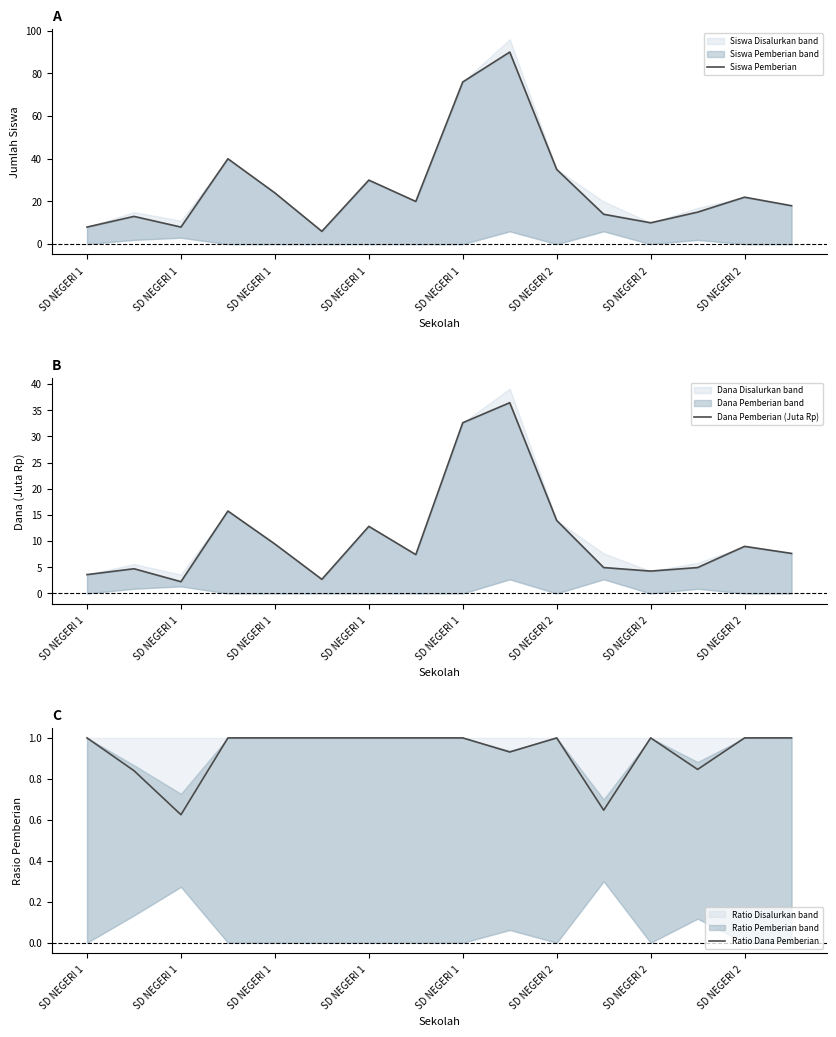

Where is the first local maximum for Siswa Pemberian?

SD NEGERI 1 